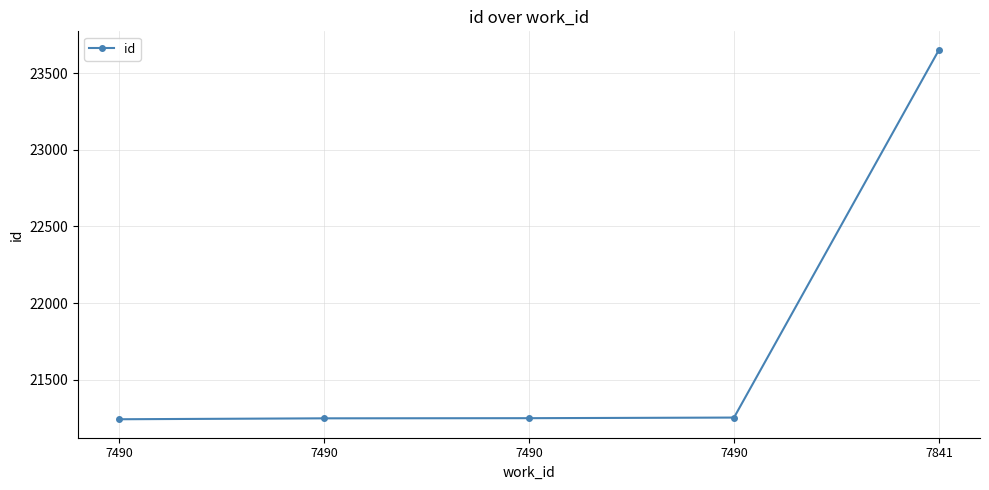

List the labels in order of value, largest first.

7841, 7490, 7490, 7490, 7490